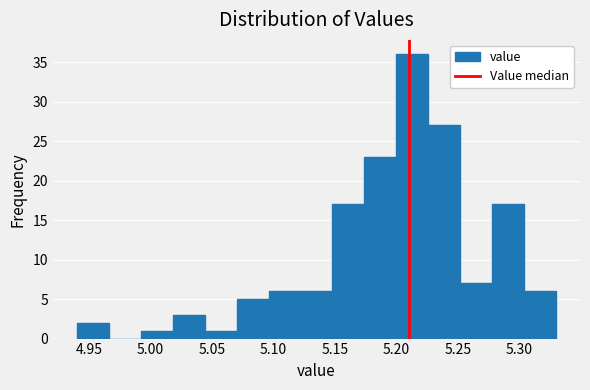

Which range on the x-axis has the tallest bar?

5.200 to 5.226